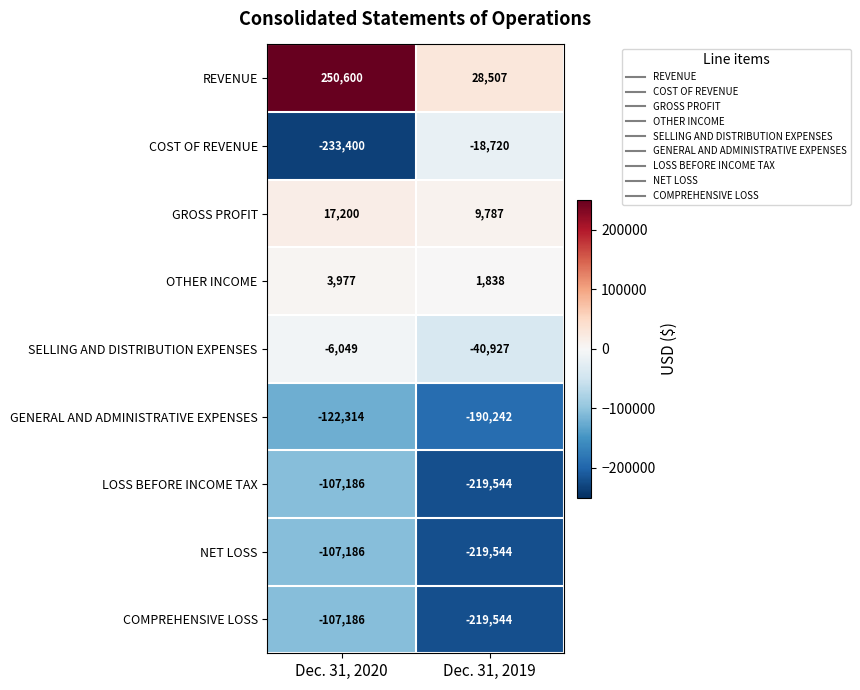

At which label is SELLING AND DISTRIBUTION EXPENSES closest to -23488?

Dec. 31, 2020